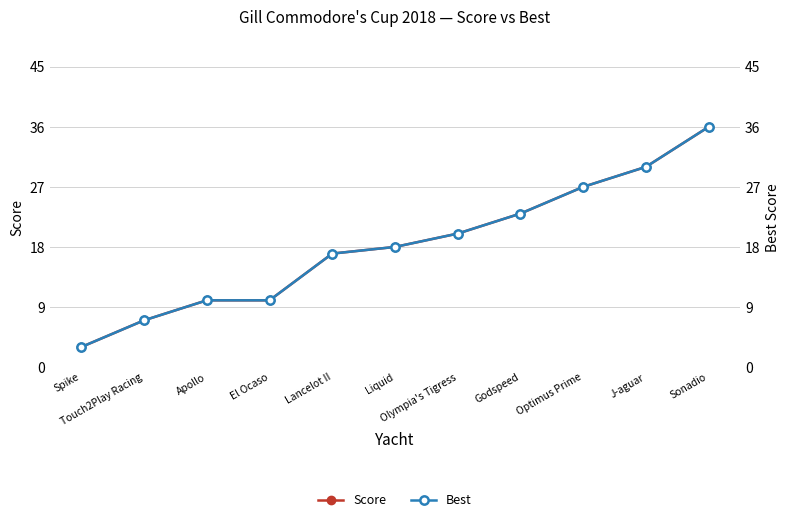

True or false: Best and Score intersect in this chart.

False